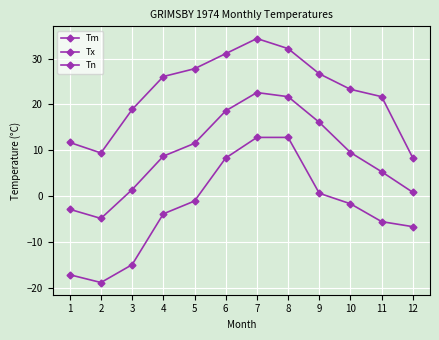

Count the number of categories in the chart.

12